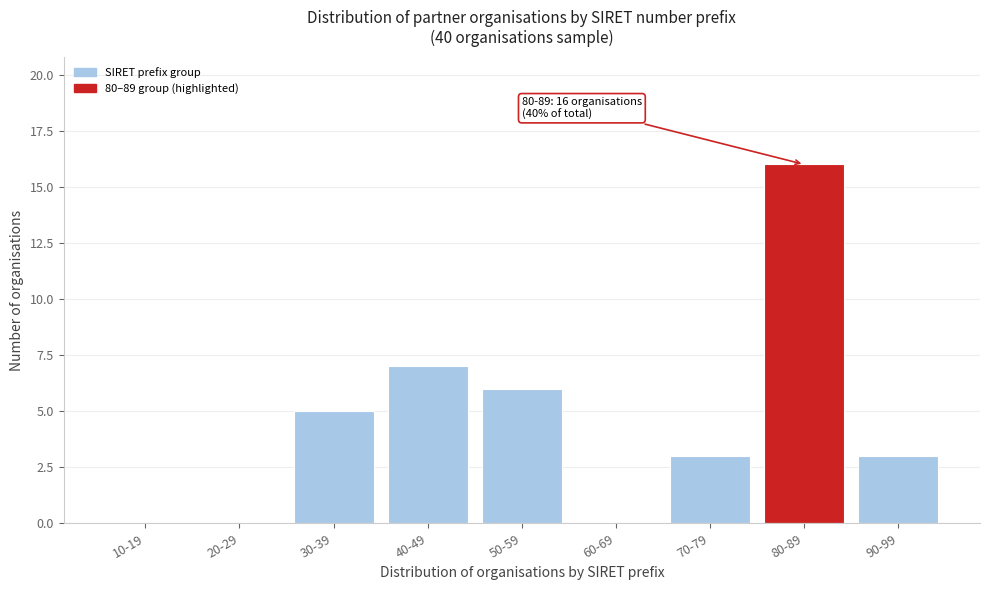

Reading right to left, transcribe all the data shown in this chart.

90-99=3	80-89=16	70-79=3	60-69=0	50-59=6	40-49=7	30-39=5	20-29=0	10-19=0